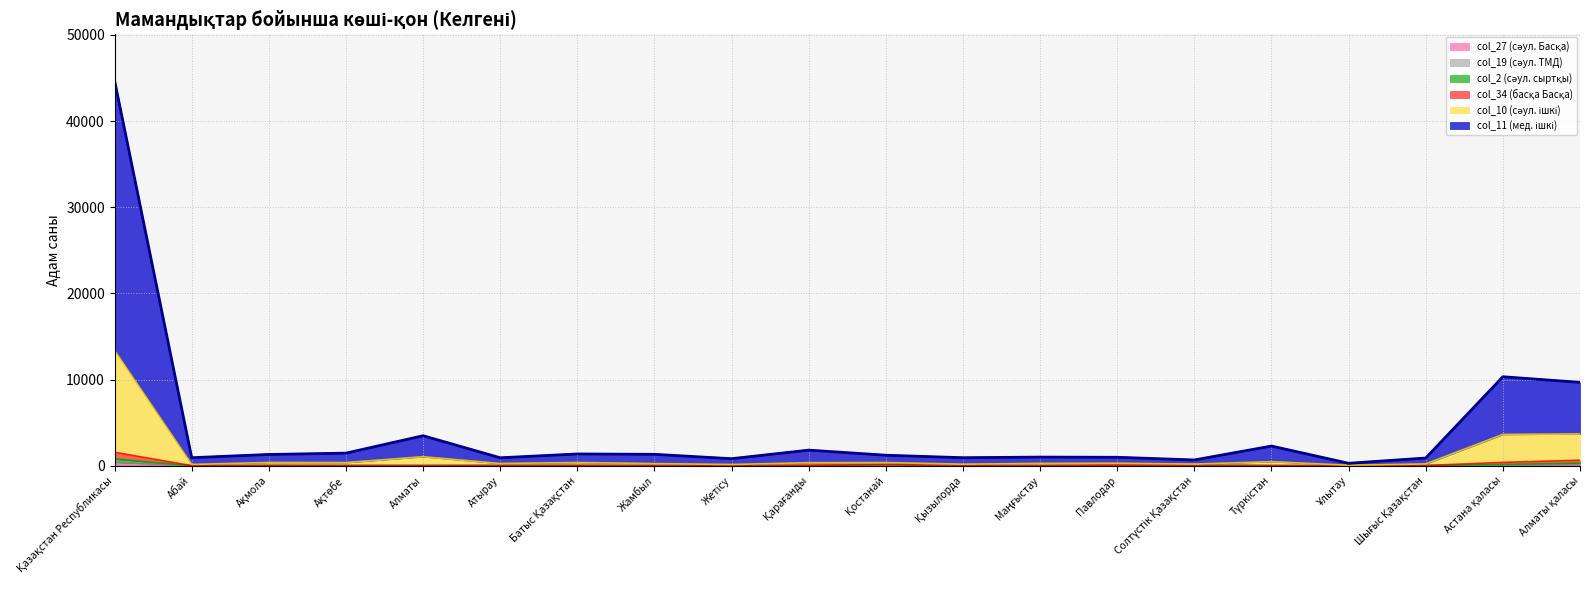

Rank the series by their maximum value, from lowest to highest.

col_27 (сәул. Басқа), col_19 (сәул. ТМД), col_2 (сәул. сыртқы), col_34 (басқа Басқа), col_10 (сәул. ішкі), col_11 (мед. ішкі)